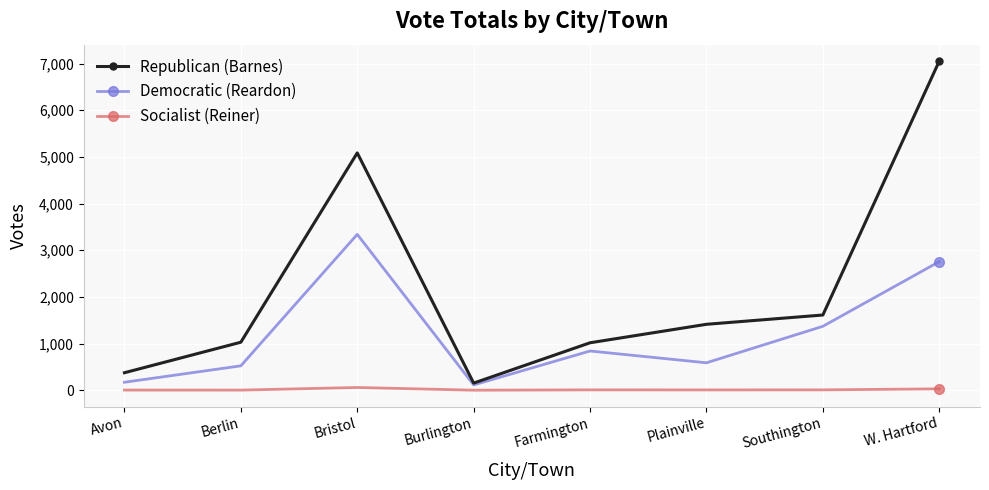

How many data points in Republican (Barnes) are less than 1412?

4